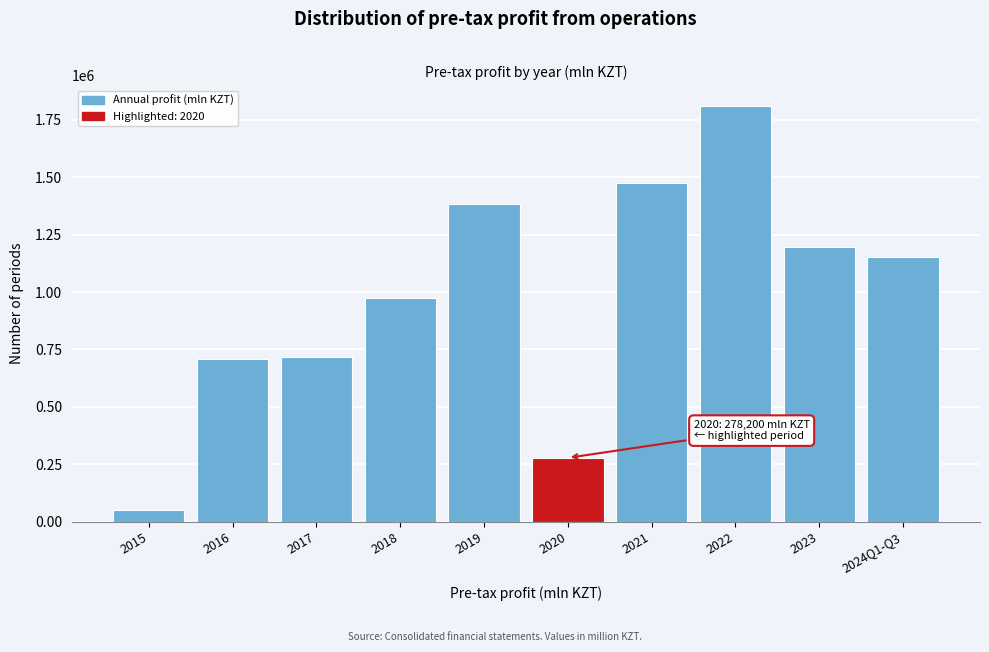

Reading left to right, transcribe all the data shown in this chart.

52976.6	706669.7	715733.1	972770.8	1384631.0	278200.0	1474248.0	1810566.0	1194809.0	1152321.0